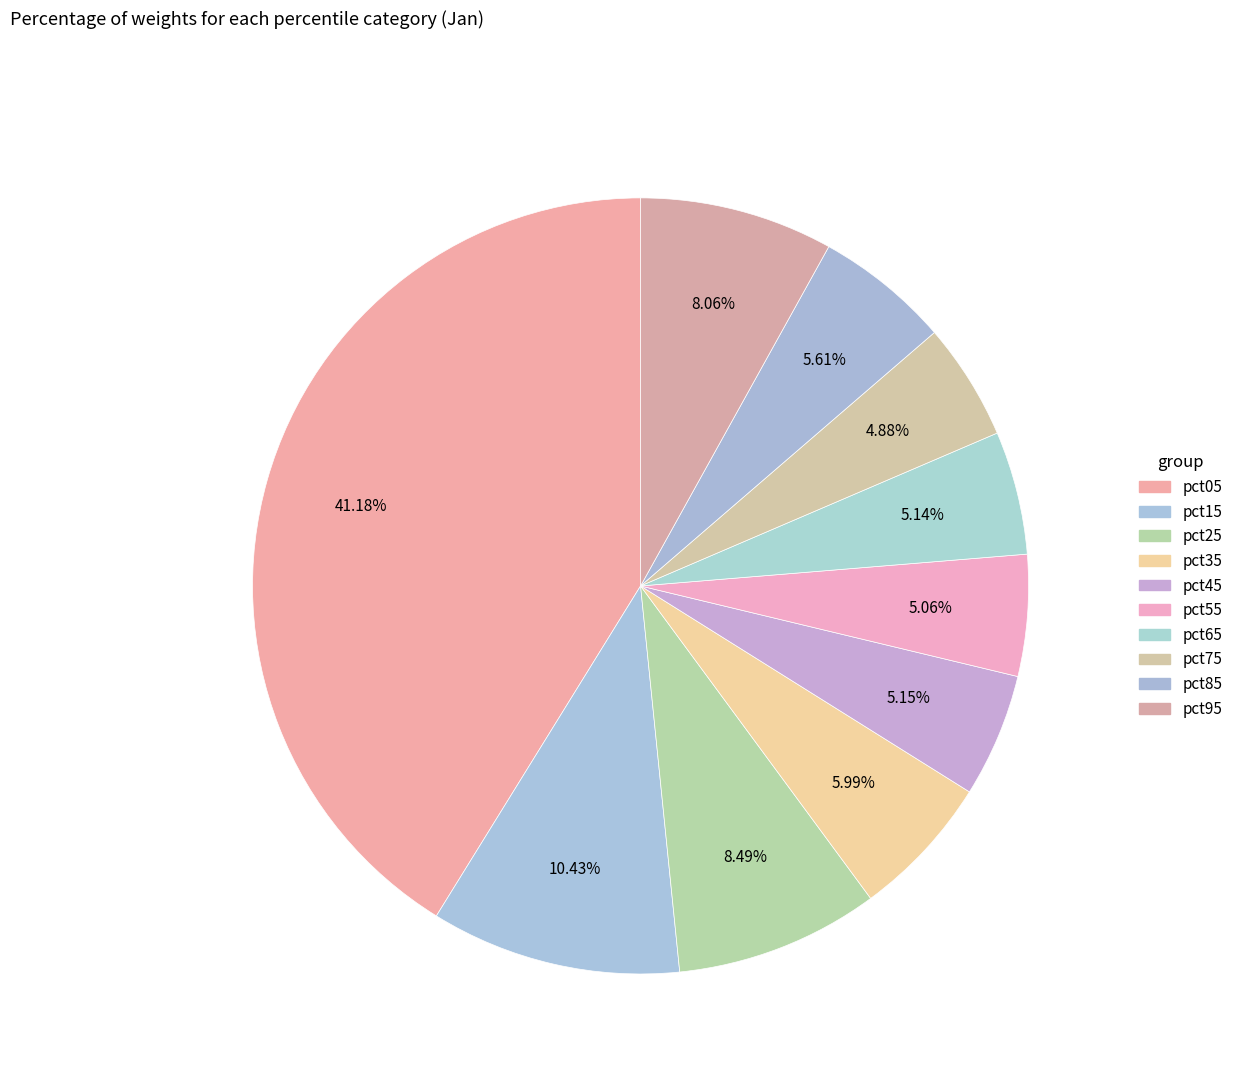

Rank the categories by value from lowest to highest.

pct75, pct55, pct65, pct45, pct85, pct35, pct95, pct25, pct15, pct05